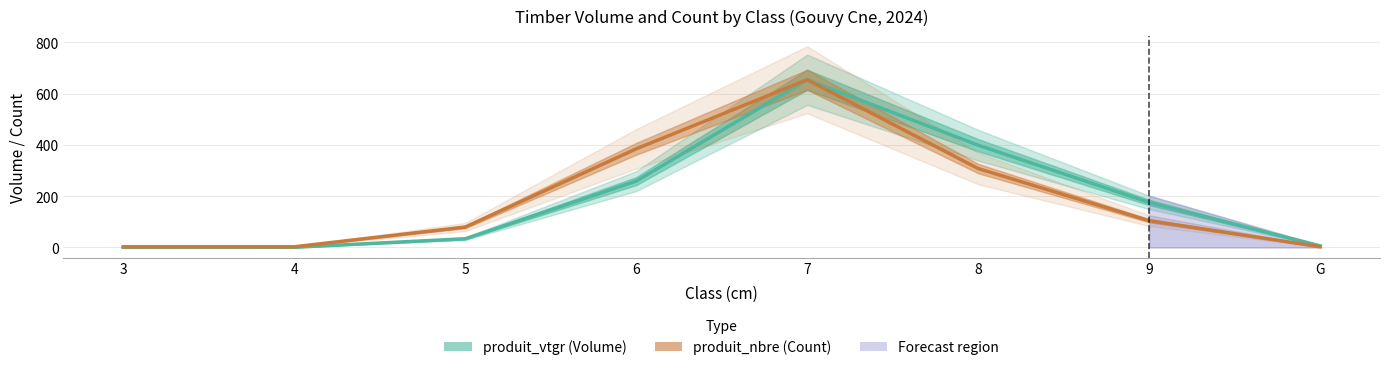

What position from the right is G?

1